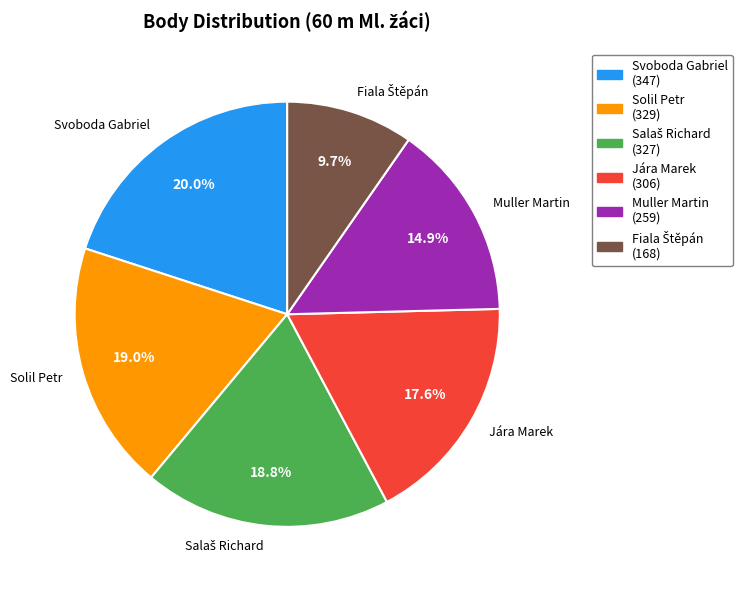

How many slices are in this pie chart?

6